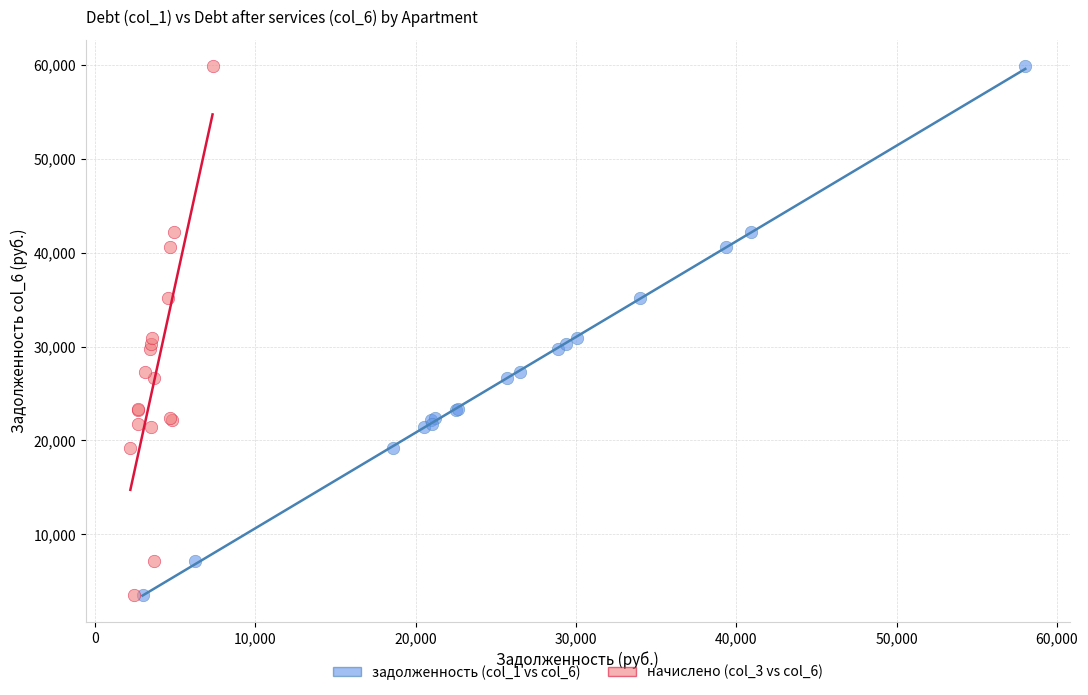

What are all the series names shown in the legend?

задолженность (col_1 vs col_6), начислено (col_3 vs col_6)